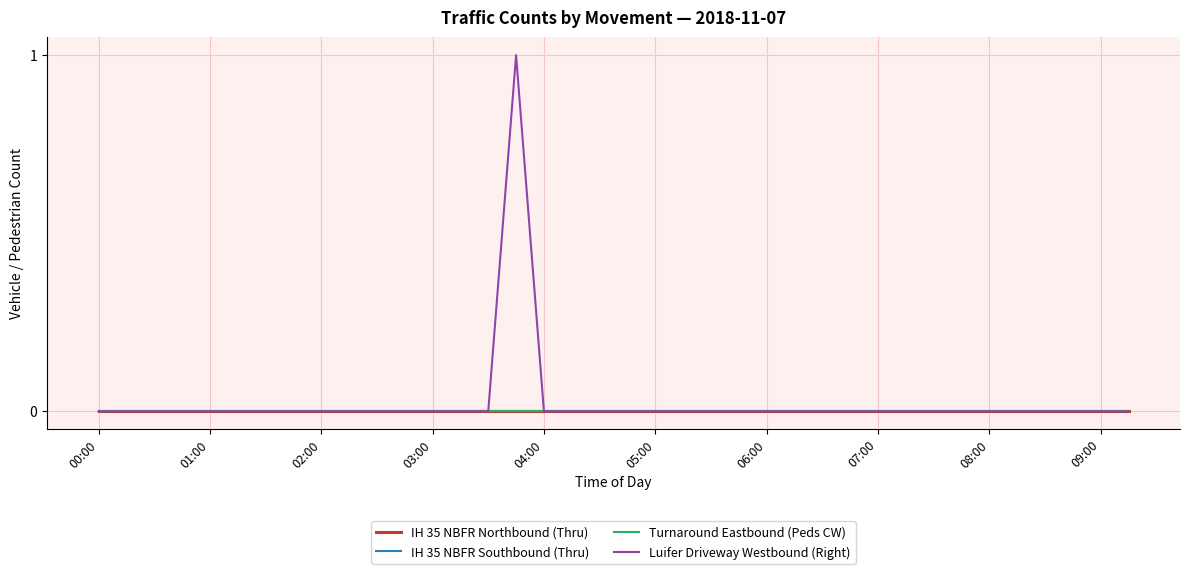

Does the chart have visible grid lines?

Yes